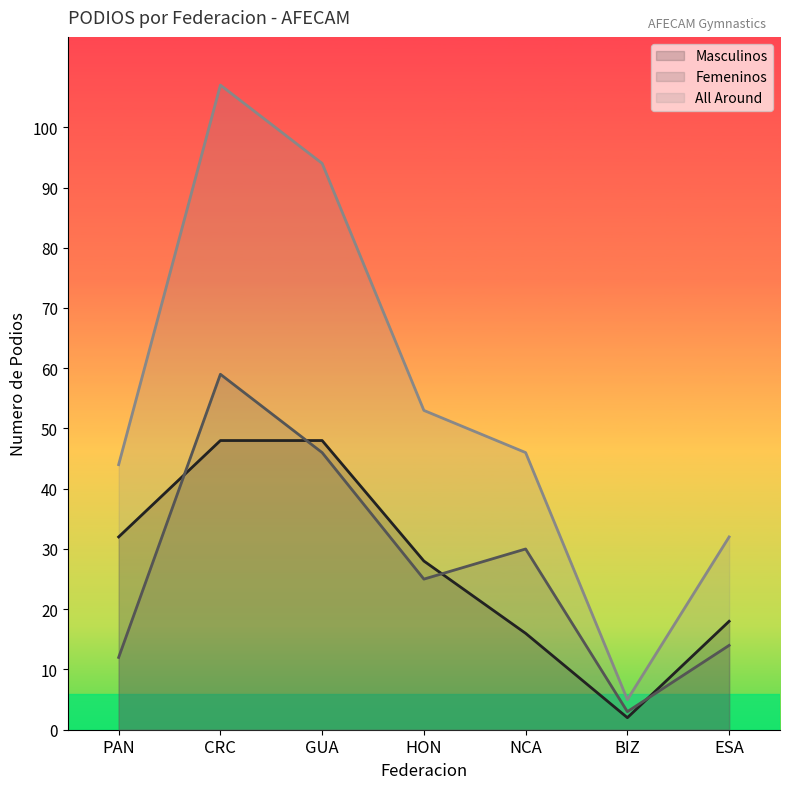

Does the chart display data point markers on the line(s)?

No